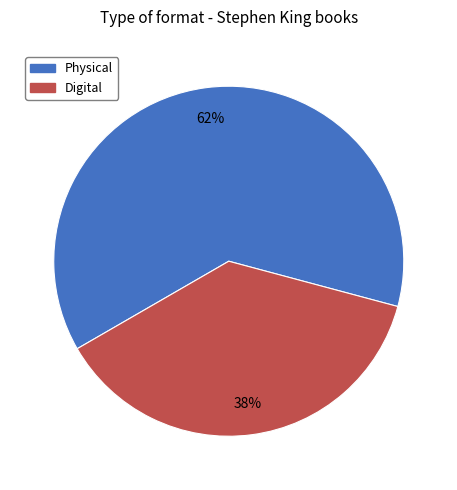

Is there a majority slice in this chart?

Yes